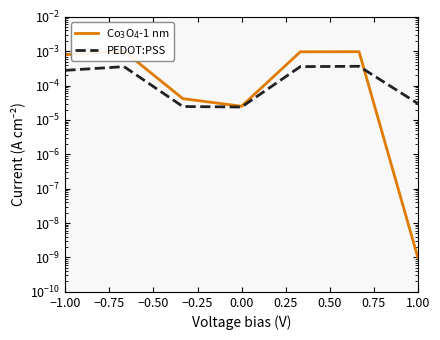

In PEDOT:PSS, how many points are lower than both neighbors (excluding endpoints)?

1